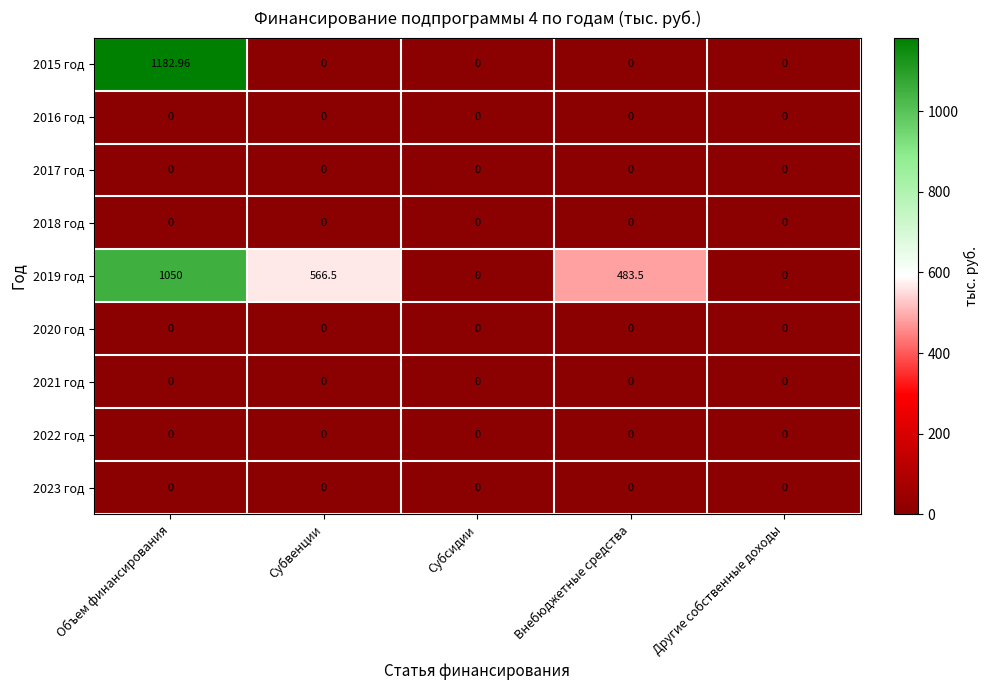

At which category is the sum across all series the highest?

Объем финансирования